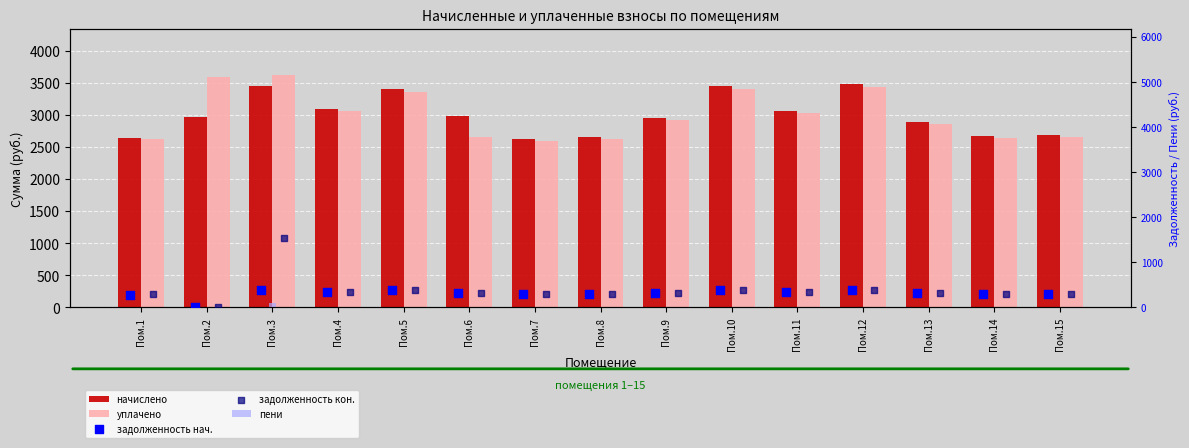

Is the value of пени at Пом.14 greater than the value of уплачено at Пом.13?

No